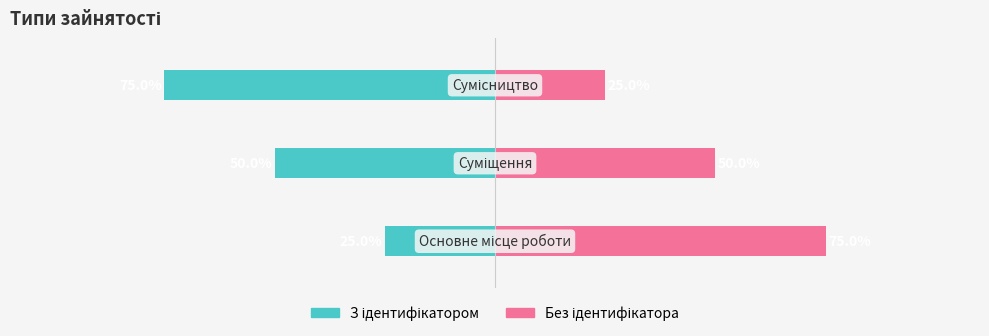

What is the value of the Без ідентифікатора bar at the 1st from the left?

75